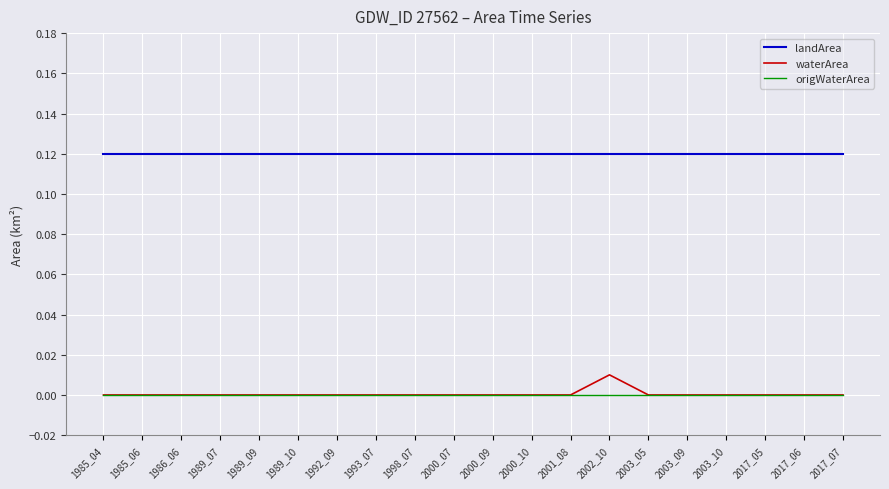

At which category is the sum across all series the highest?

2002_10